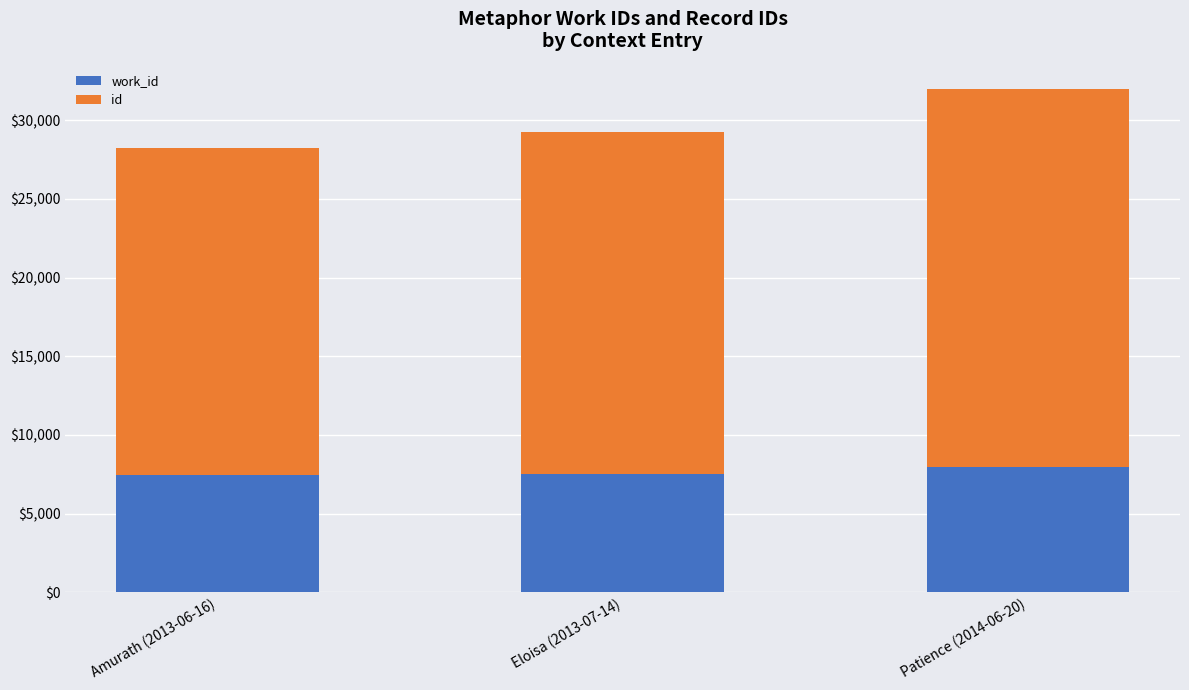

What is the total value across all series at Patience (2014-06-20)?

31996